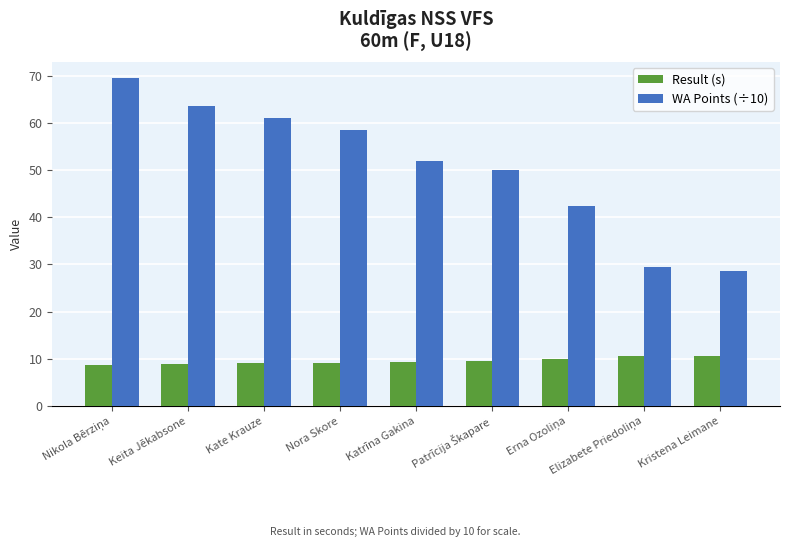

Which series has the largest total across all categories?

WA Points (÷10)